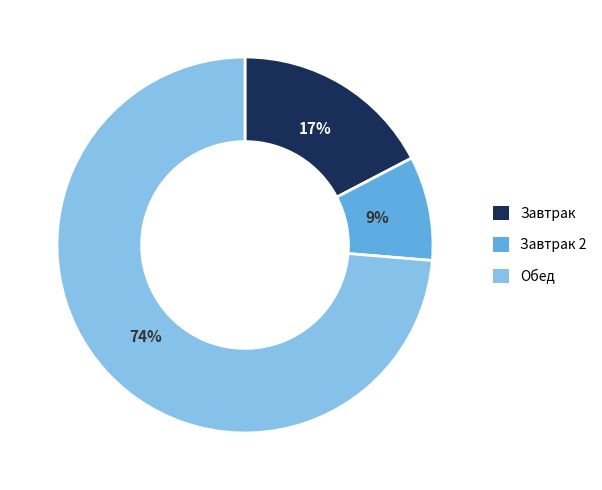

Which category has the biggest portion of the pie?

Обед